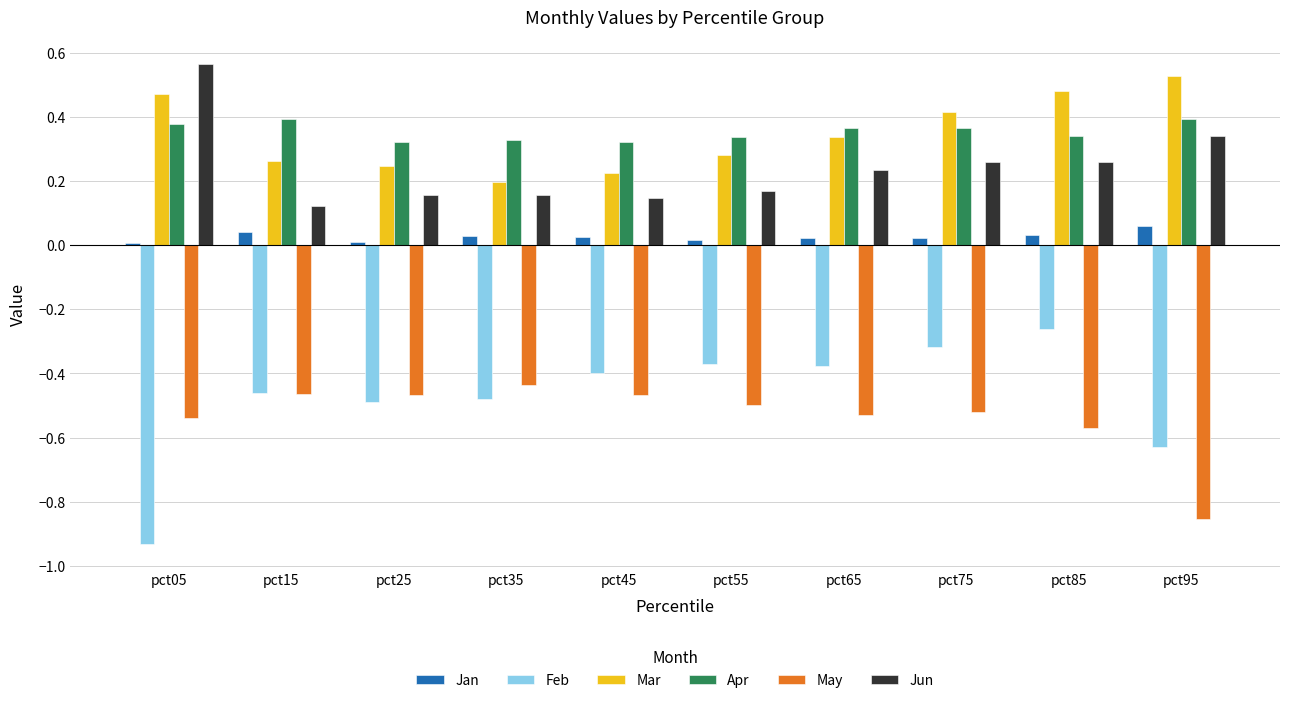

Is the value of Jan at pct55 greater than the value of Mar at pct25?

No